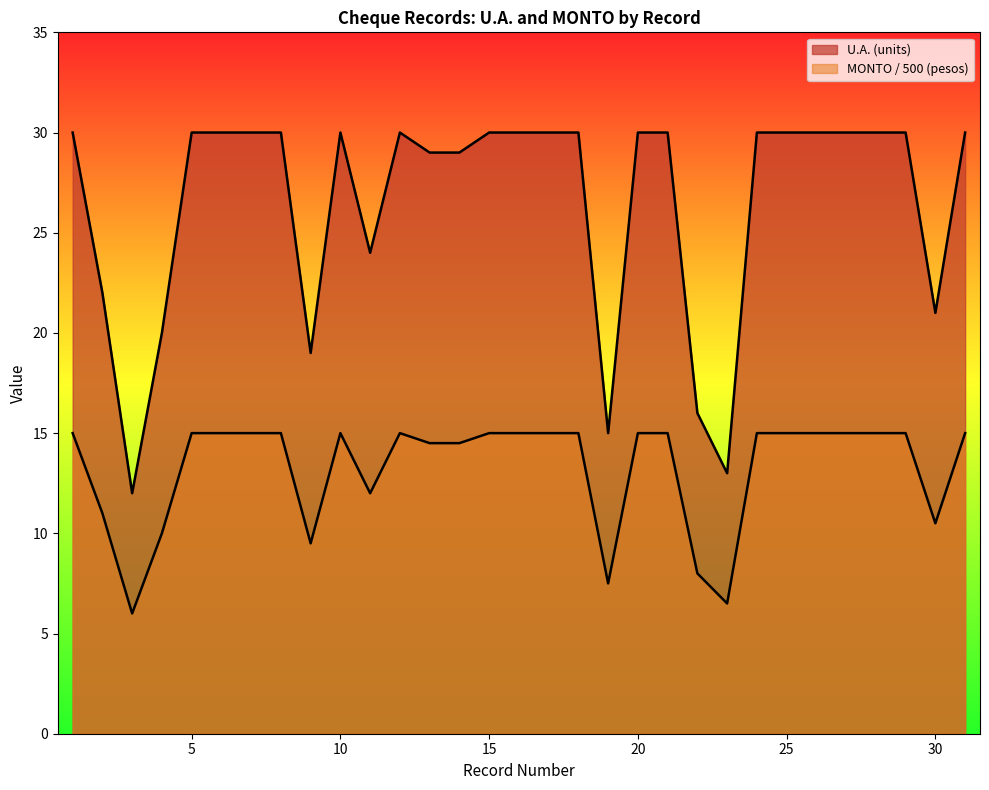

At how many categories does at least one series exceed 18?

27